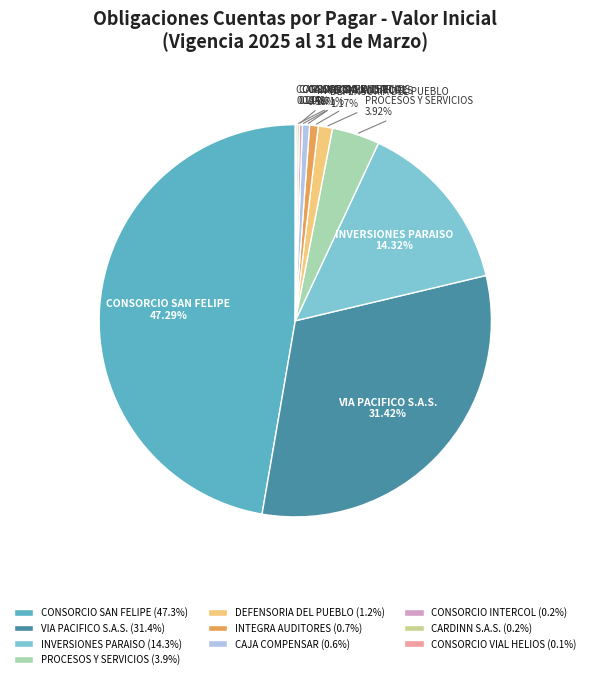

Combined, do PROCESOS Y SERVICIOS and CAJA COMPENSAR account for over 50%?

No